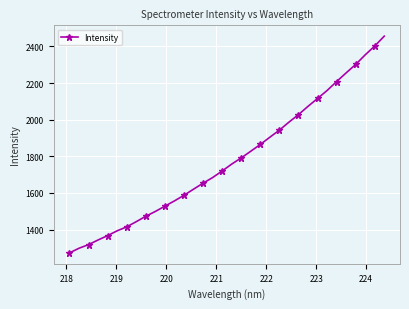

What is the sum of all values?

60588.0